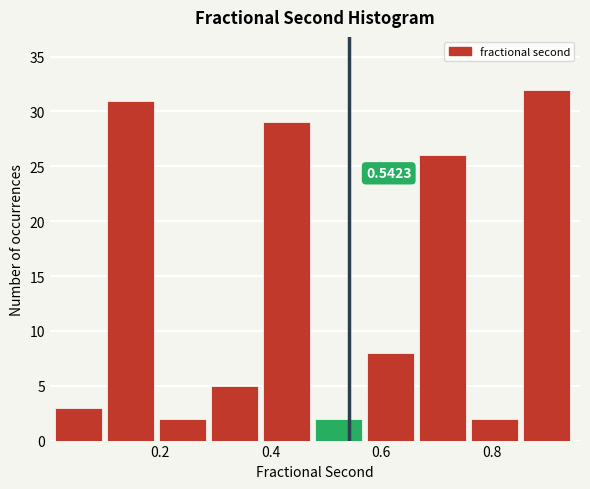

Which range on the x-axis has the tallest bar?

0.856 to 0.950